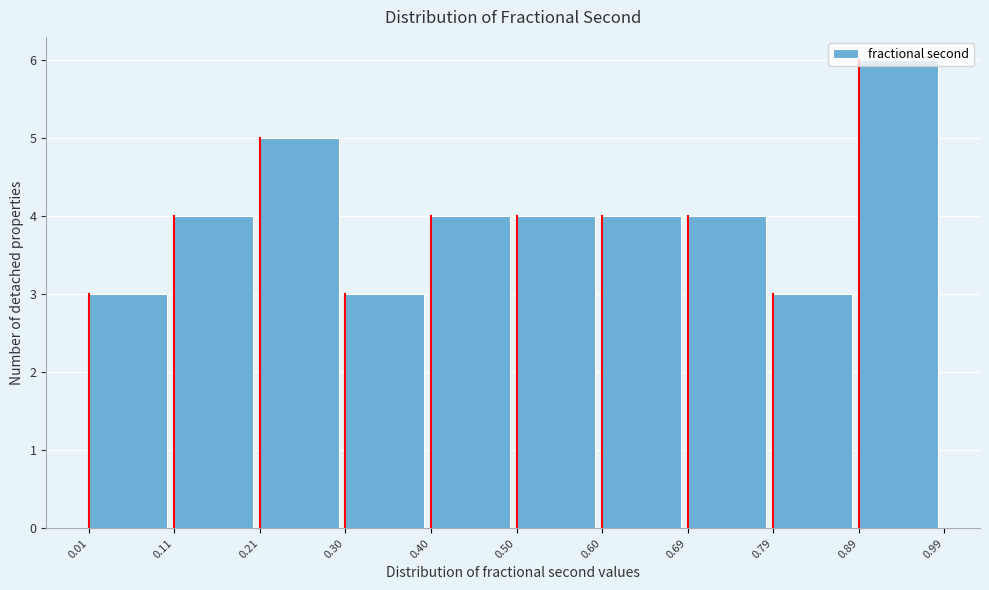

How tall is the bar that spans 0.30 to 0.40 on the x-axis? The values are not printed on the chart, so give them approximately, as read against the axis.

3